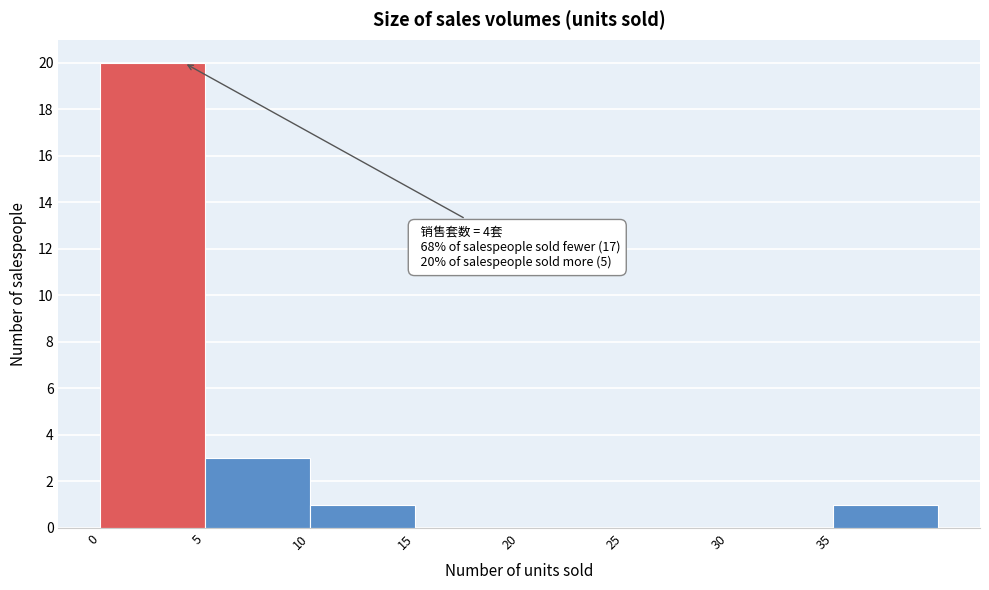

Over which range of the x-axis is the bar tallest?

0 to 5